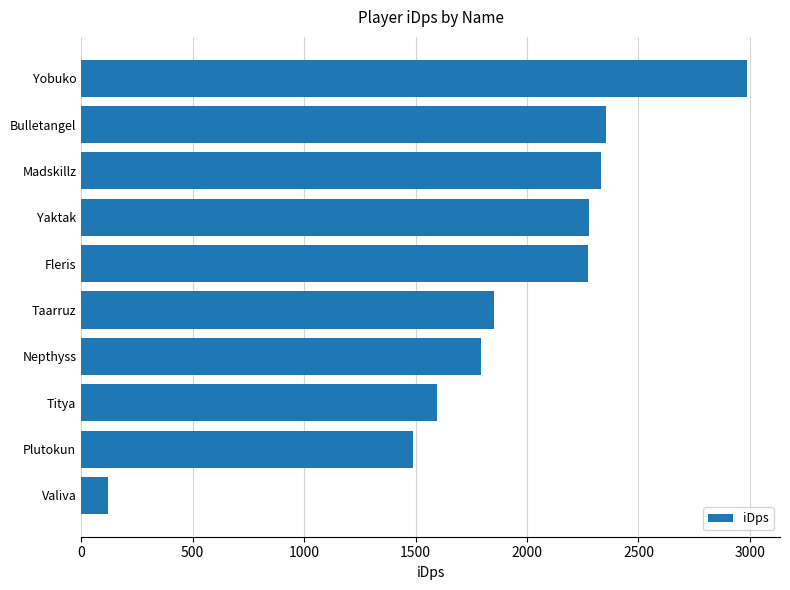

Are the bars grouped side by side (vs. stacked)?

No